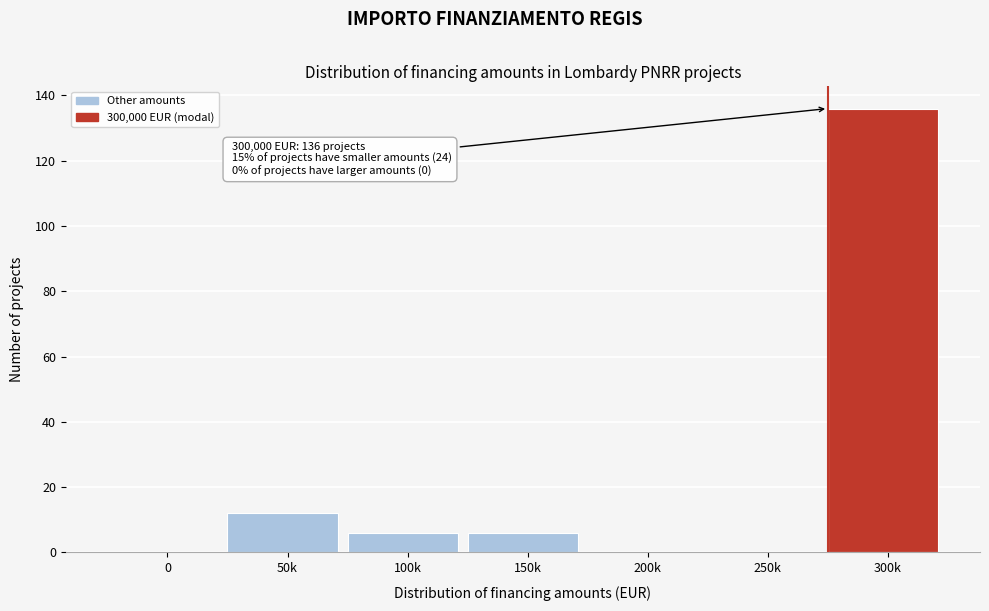

Reading left to right, what are all the values shown in this chart?

0=0	50k=12	100k=6	150k=6	200k=0	250k=0	300k=136